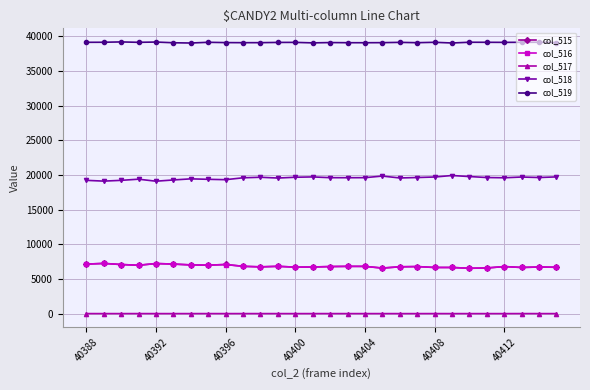

True or false: col_518 and col_519 cross at least once.

False